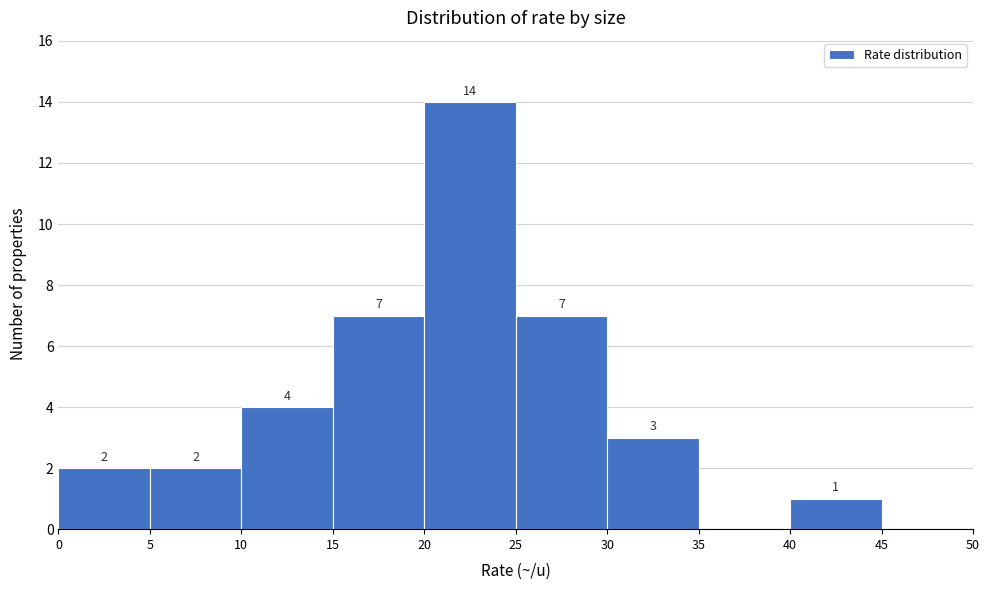

Which range on the x-axis has the tallest bar?

20 to 25